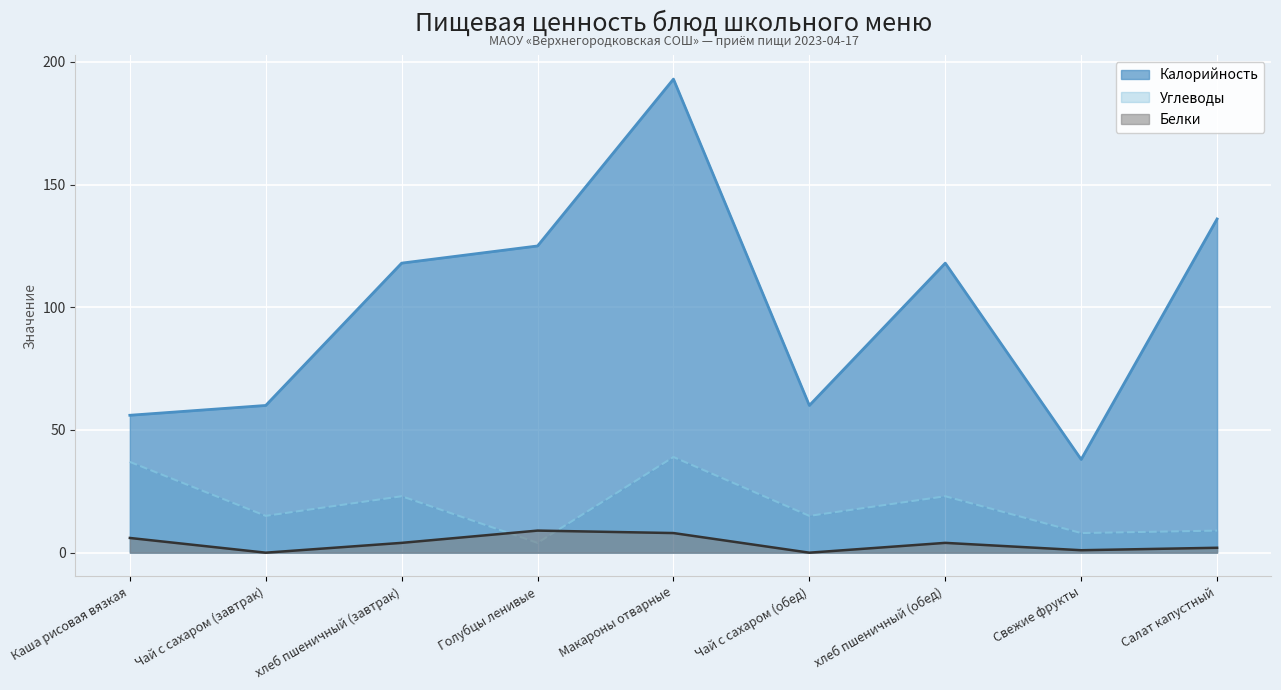

Which series has the largest range (max minus min)?

Калорийность